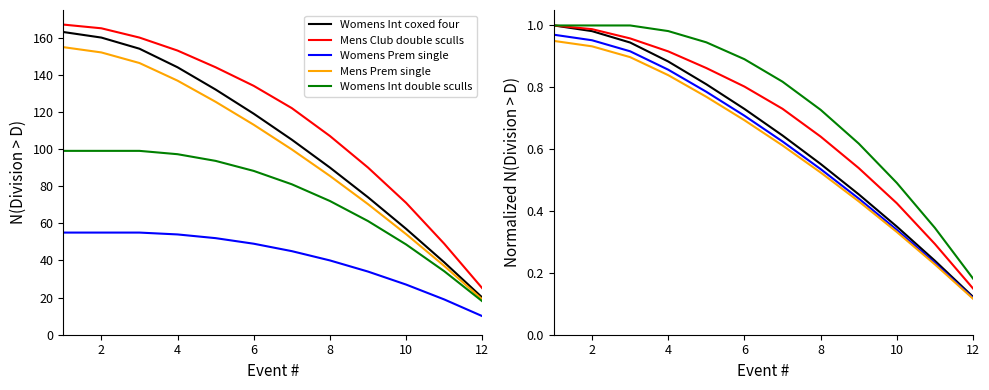

Is this an area chart (filled region under the line)?

No